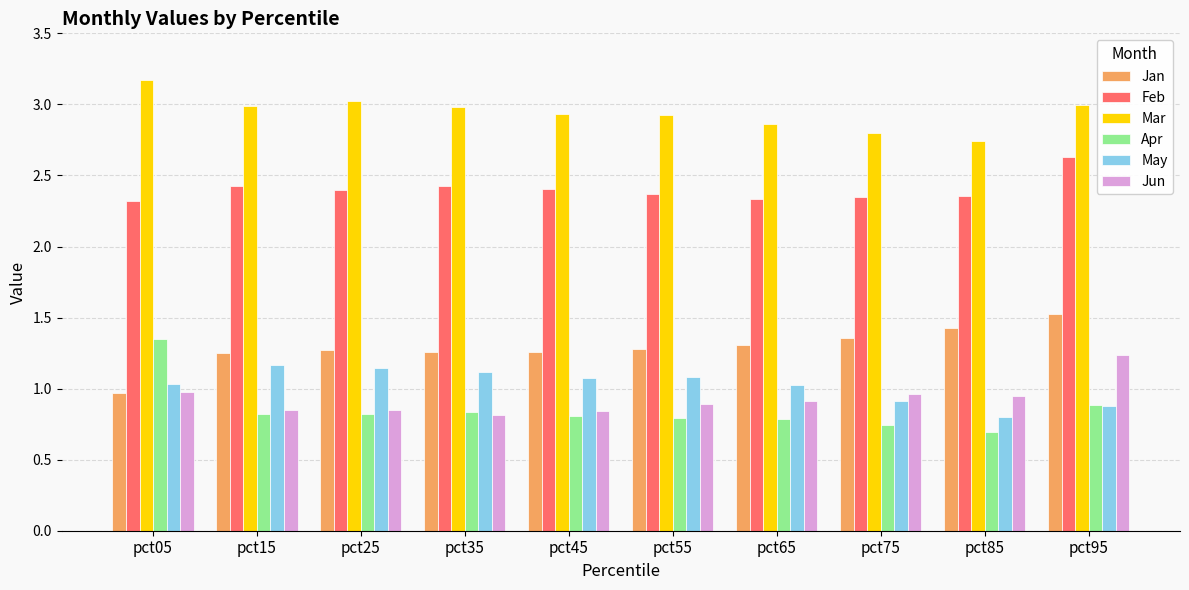

Which series changed the most between pct55 and pct75?

May